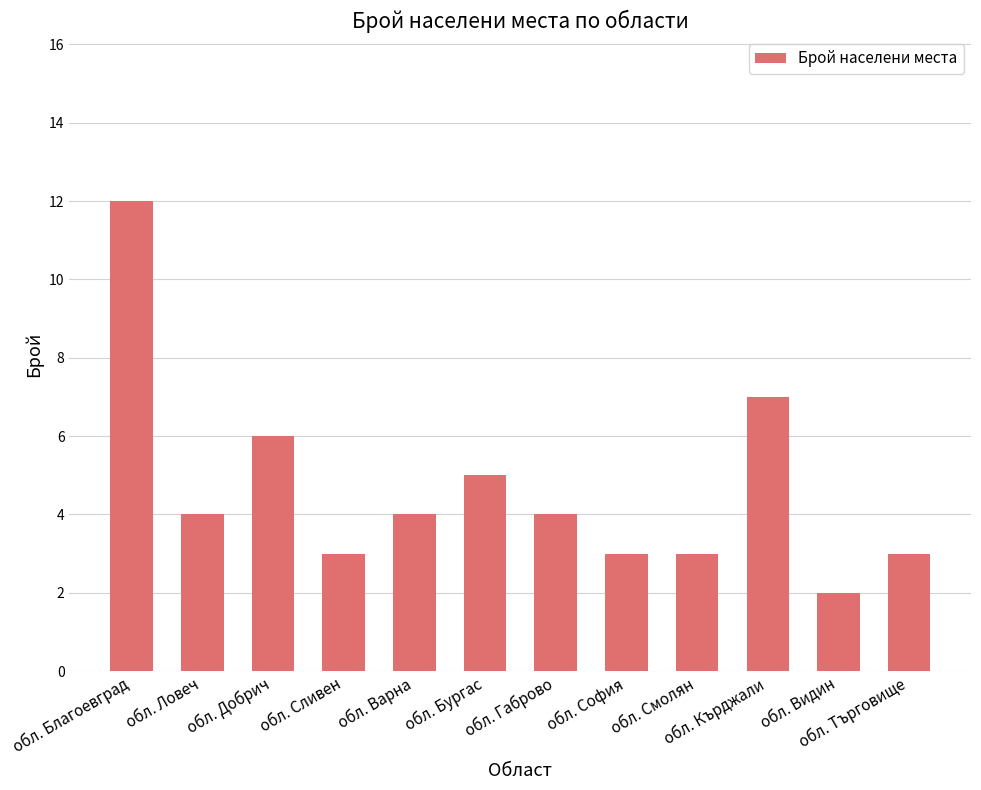

What value does the data have at обл. Смолян?

3